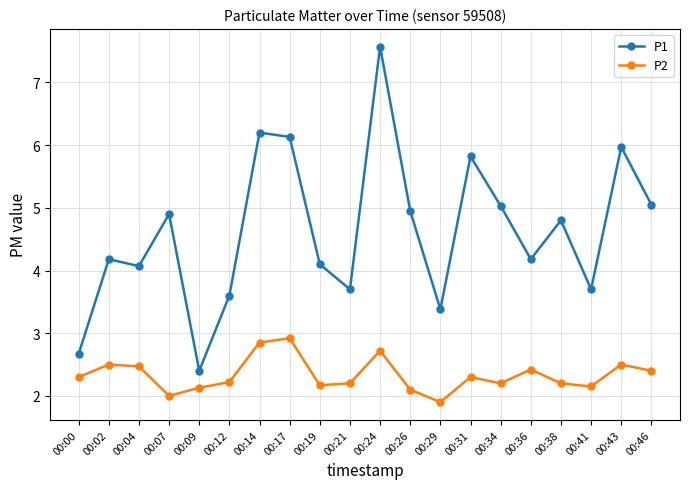

At 00:04, list the series in order from largest to smallest.

P1, P2